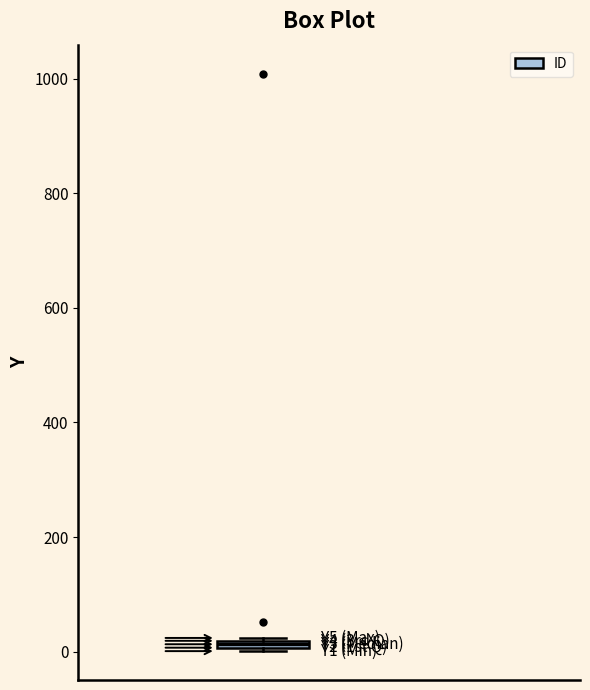

Where is the lower edge of the box on the y-axis? The values are not printed on the chart, so give them approximately, as read against the axis.

0